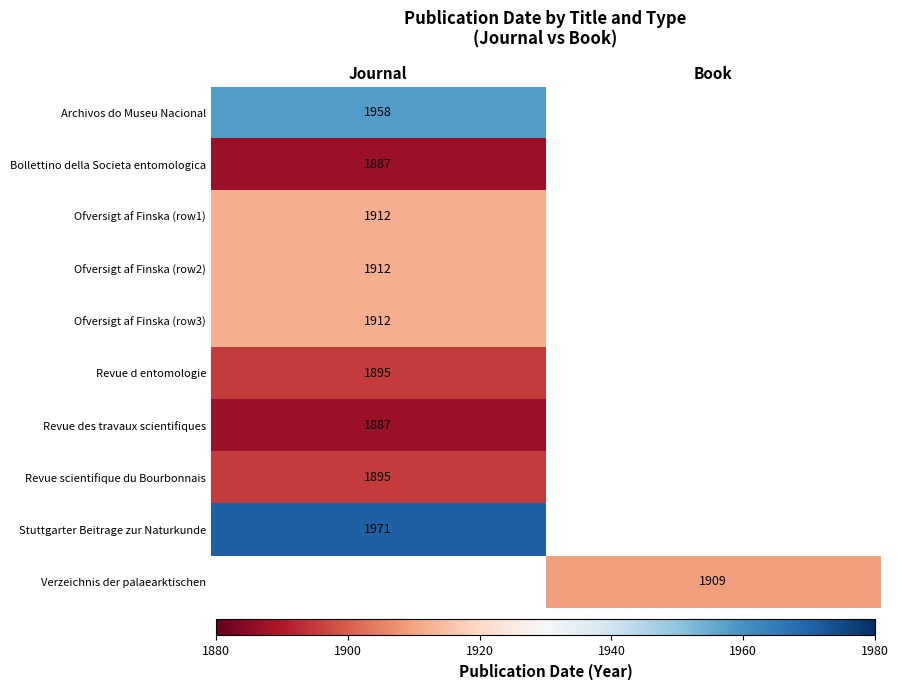

Is it true that Stuttgarter Beitrage zur Naturkunde equals 1377 at Journal?

False